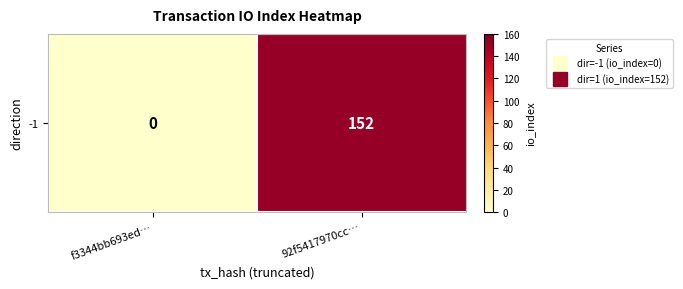

How many data points are less than 152?

1